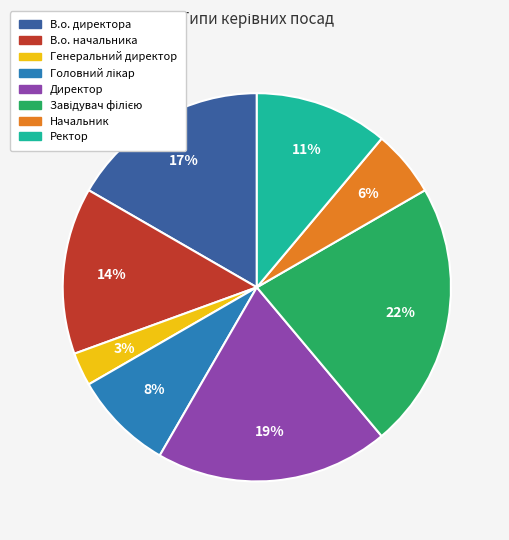

What is the smallest slice in the pie chart?

Генеральний директор